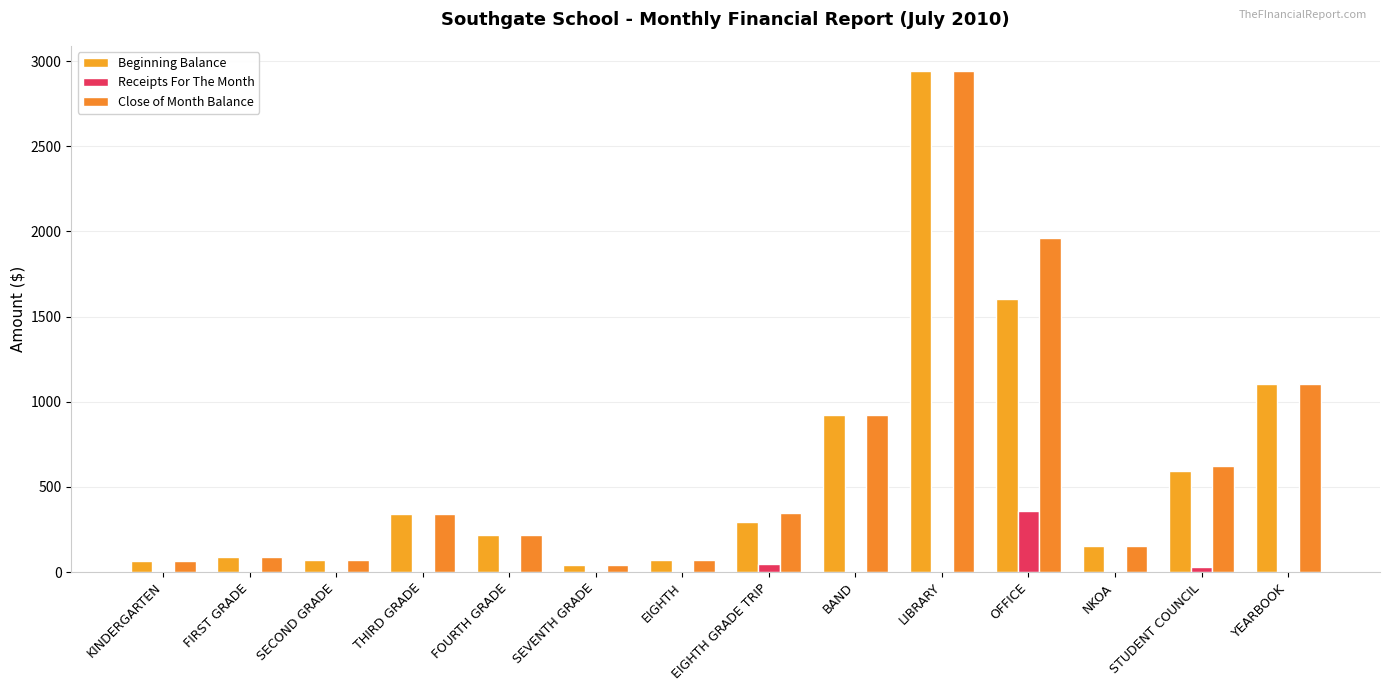

What are all the series names shown in the legend?

Beginning Balance, Receipts For The Month, Close of Month Balance